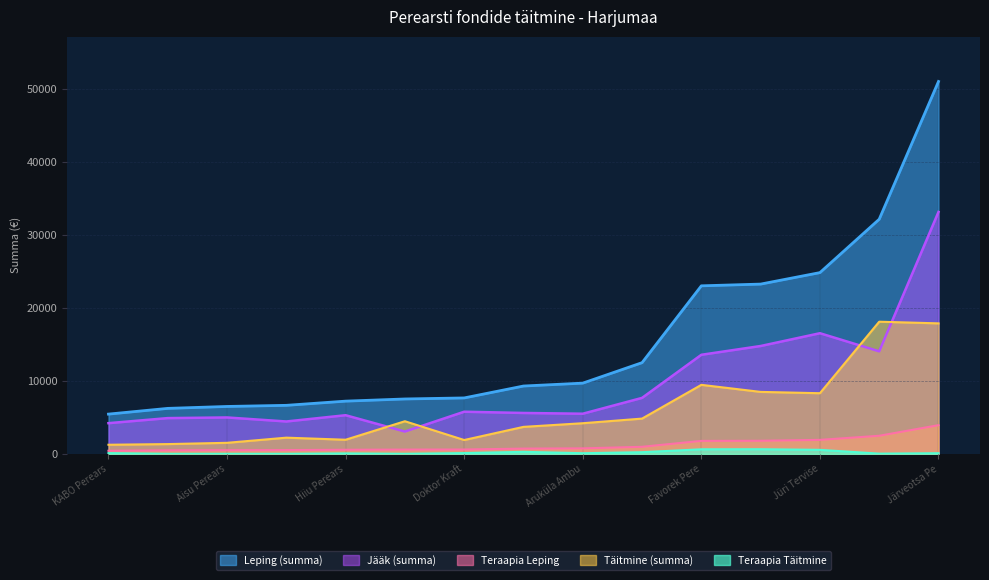

List the labels in order of Teraapia Täitmine value, smallest first.

Aisu Perearstikeskus OÜ, Family Doctor OÜ, Helen Lasn Perearst OÜ, Jelena Mayorova OÜ, Haabersti Perearstikeskus OÜ, Hiiu Perearstid OÜ, Järveotsa Perearstikeskus OÜ, Aruküla Ambulatoorium OÜ, KABO Perearstikeskus OÜ, Doktor Kraft-Jaaksoo OÜ, Järve Perearstikeskus OÜ, Dr.Signe Alliksoo Perearstiprak. OÜ, Jüri Tervisekeskuse OÜ, Favorek Perearstikeskus OÜ, Jürgenson Perearstikeskus OÜ